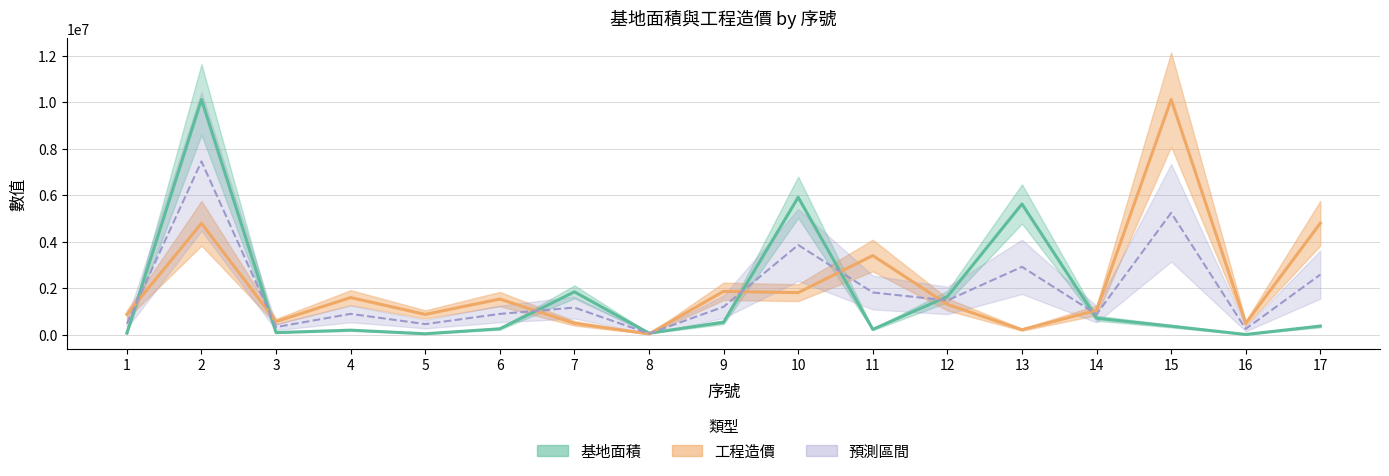

Where do 基地面積 and 預測中線 first cross each other?

1 and 2